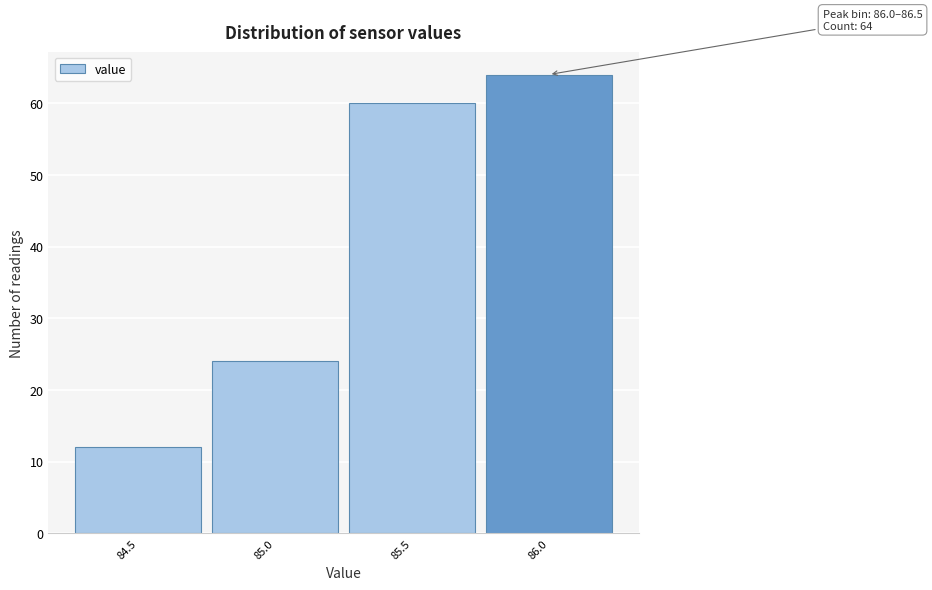

Reading left to right, what are all the values shown in this chart?

84.5=12	85.0=24	85.5=60	86.0=64